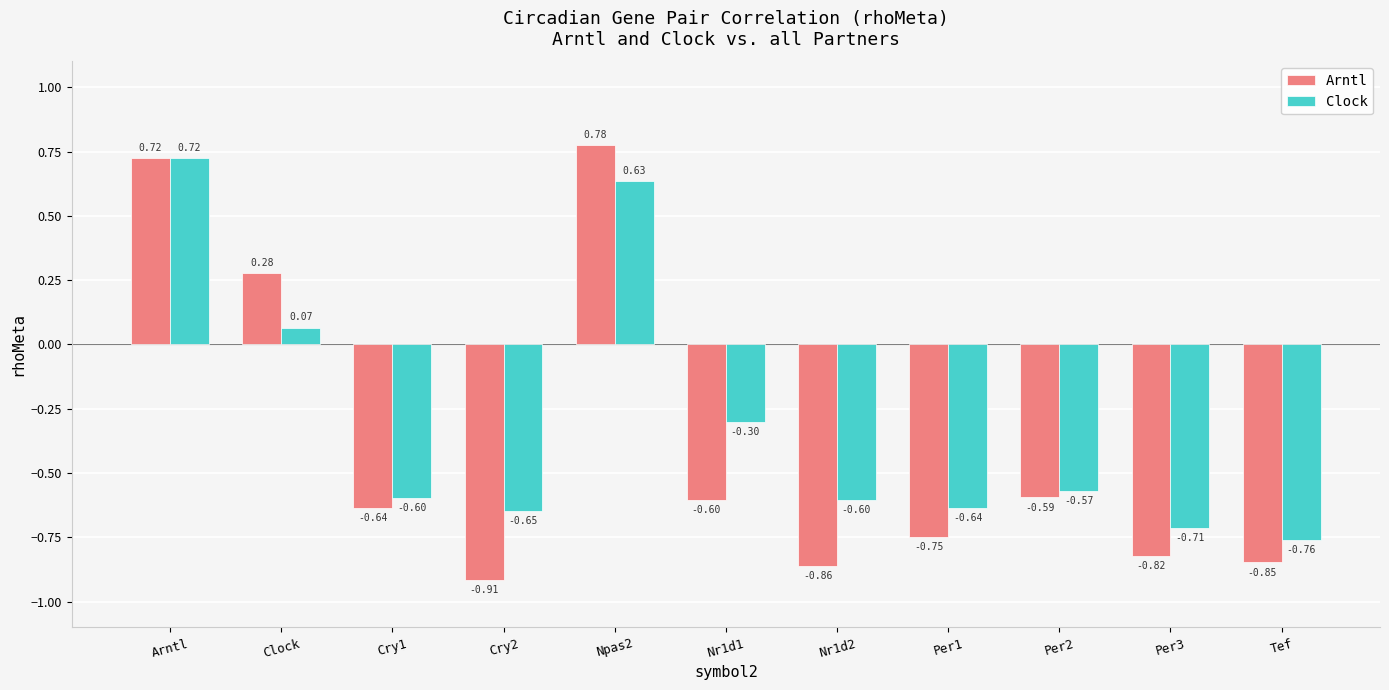

Where is Arntl nearest to the value 0?

Clock